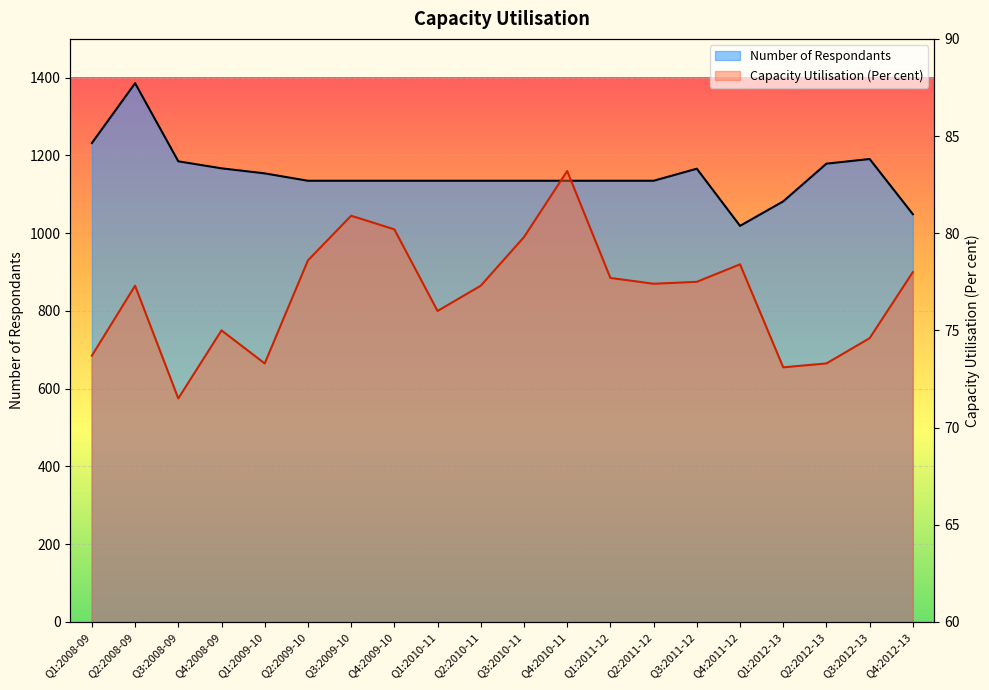

What position from the right is Q2:2010-11?

11